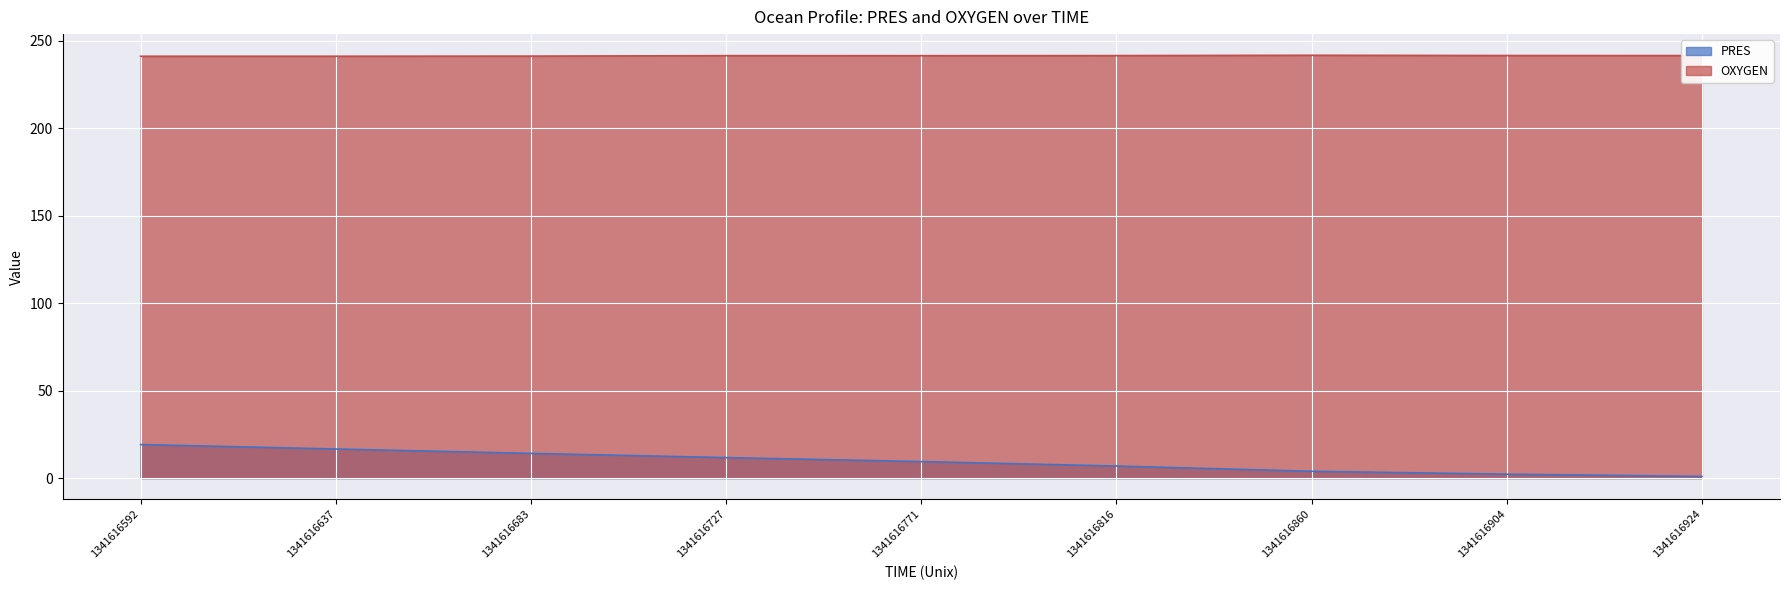

Reading left to right, what are all the values shown in this chart?

PRES: 19.2	16.6	14.1	11.7	9.4	6.9	3.9	2.2	1.0
OXYGEN: 241.0	241.1	241.1	241.4	241.4	241.4	241.6	241.4	241.4